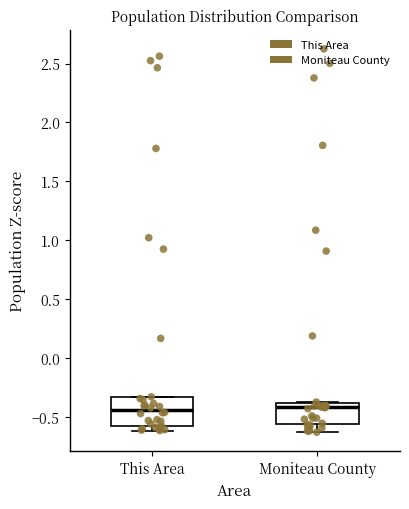

Reading left to right, read every box against the y-axis: the position of its median line, the range the box covers, and the ends of its whiskers. The values are not printed on the chart, so give them approximately, as read against the axis.

This Area: median -0.45, box -0.55 to -0.35, whiskers -0.60 to -0.35
Moniteau County: median -0.40 (just below the box's upper edge), box -0.55 to -0.40, whiskers -0.65 to -0.35